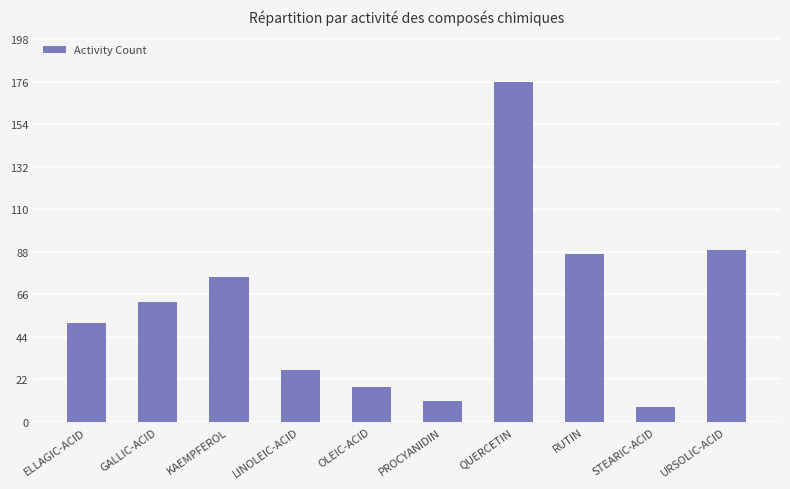

What position from the left is QUERCETIN?

7